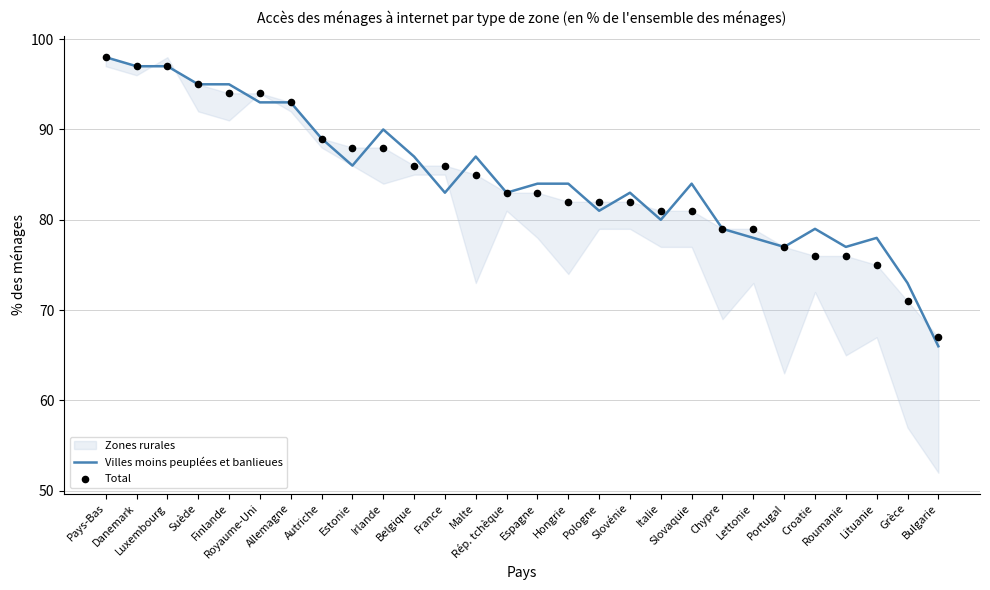

Which series contains the lowest Y value?

Villes moins peuplées et banlieues